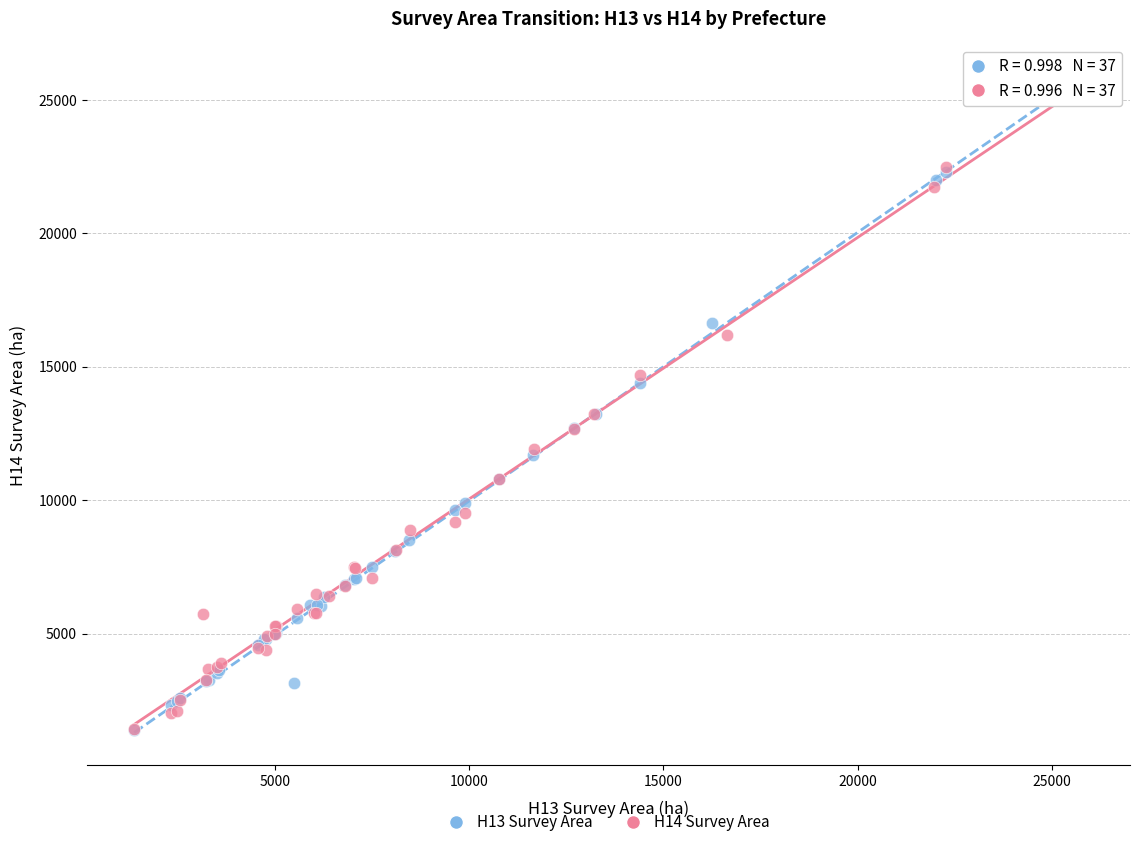

Which series has the widest spread of Y values?

H13 Survey Area